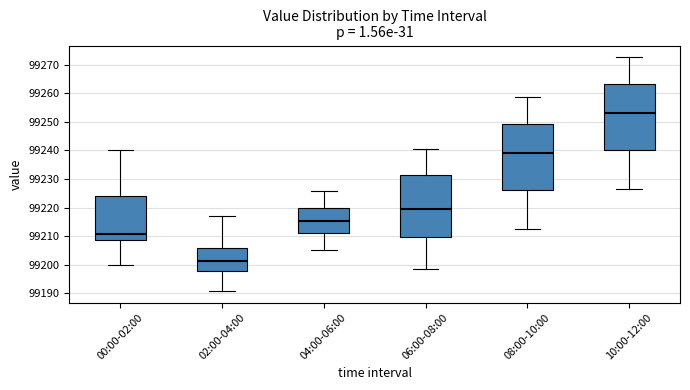

Reading left to right, read every box against the y-axis: the position of its median line, the range the box covers, and the ends of its whiskers. The values are not printed on the chart, so give them approximately, as read against the axis.

00:00-02:00: median 99211, box 99209 to 99224, whiskers 99200 to 99240
02:00-04:00: median 99201, box 99198 to 99206, whiskers 99191 to 99217
04:00-06:00: median 99215, box 99211 to 99220, whiskers 99205 to 99226
06:00-08:00: median 99220, box 99210 to 99231, whiskers 99199 to 99241
08:00-10:00: median 99239, box 99226 to 99249, whiskers 99213 to 99259
10:00-12:00: median 99253, box 99240 to 99263, whiskers 99227 to 99273